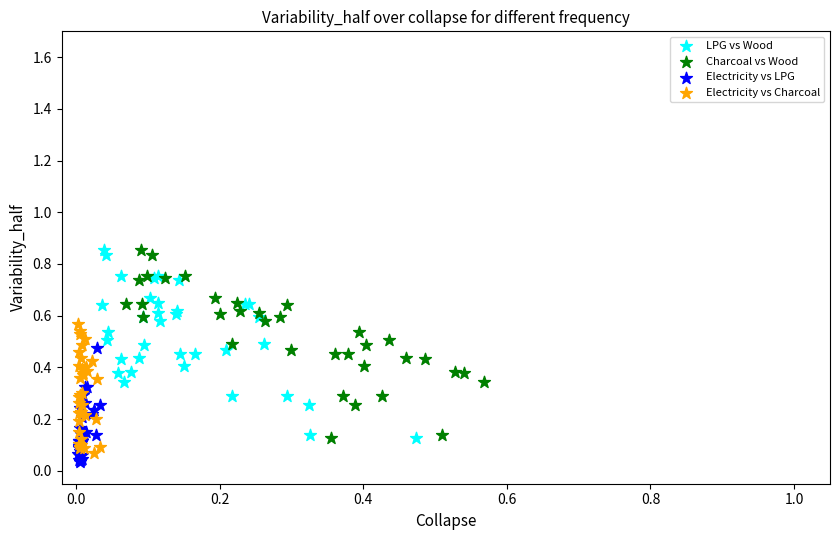

What are all the series names shown in the legend?

LPG vs Wood, Charcoal vs Wood, Electricity vs LPG, Electricity vs Charcoal